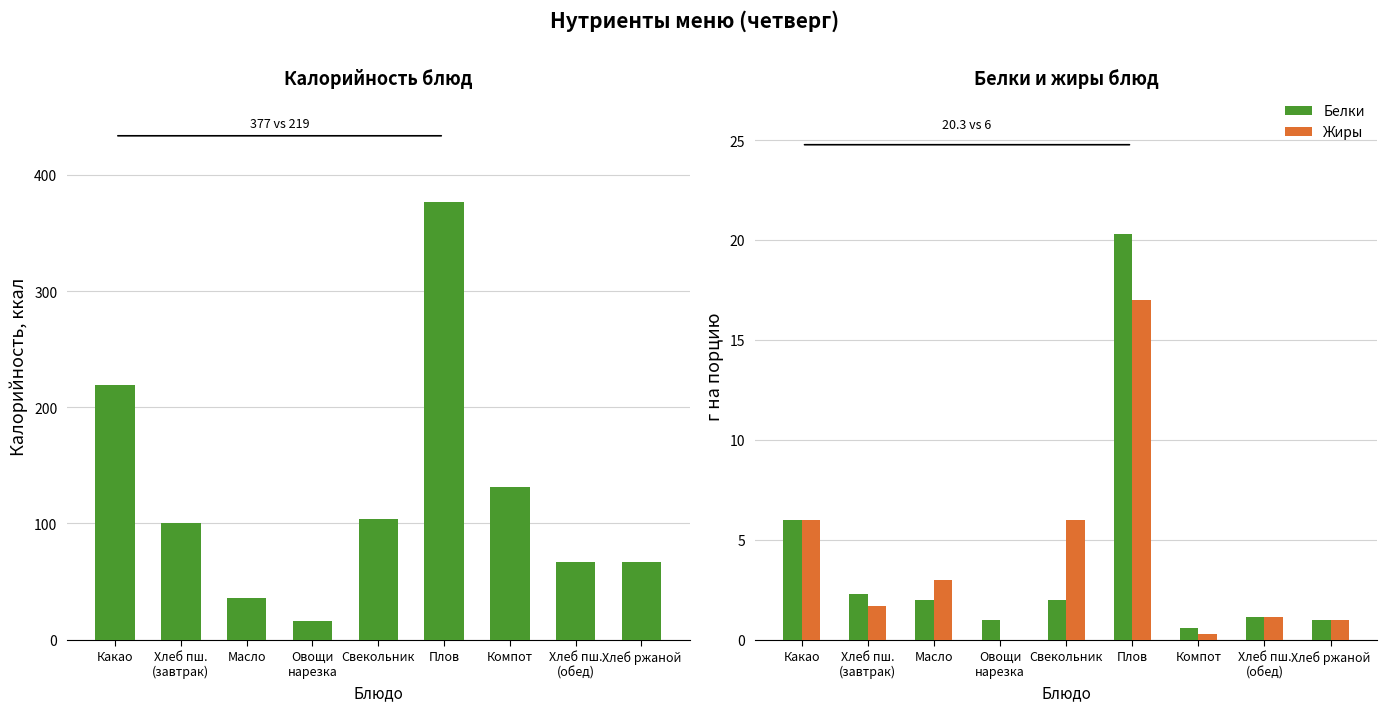

At which label is Калорийность closest to 196?

Какао